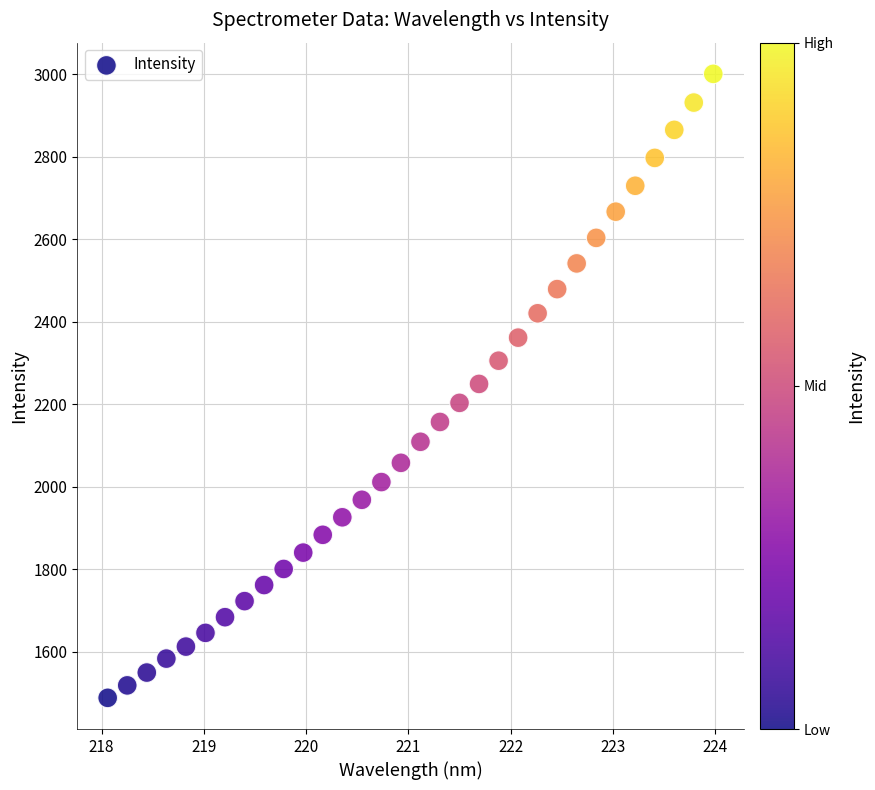

What is the range of X values (max minus min)?

5.9